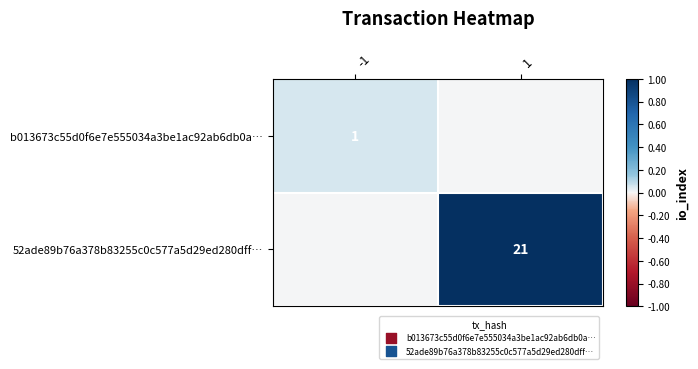

Is it true that 52ade89b76a378b83255c0c577a5d29ed280dff… equals 11 at 1?

False